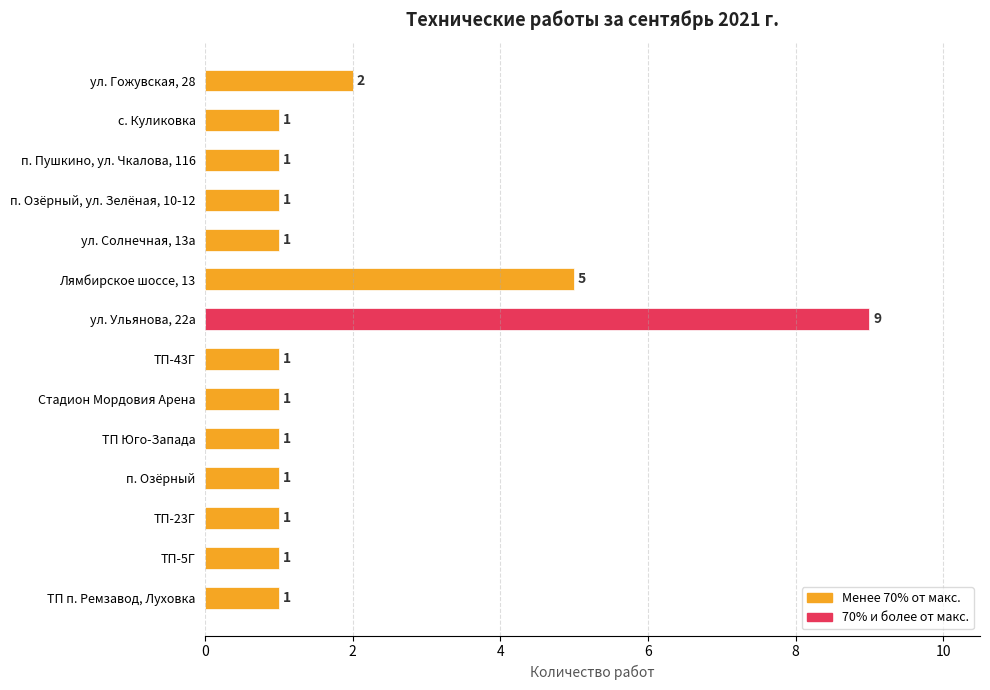

The chart shows a value of 1 at ул. Солнечная, 13а. True or false?

True